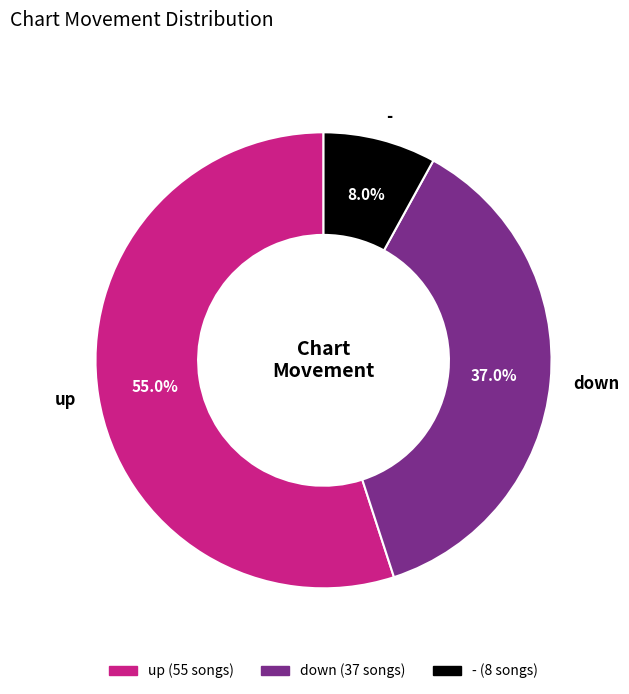

Which has a higher value, up or -?

up